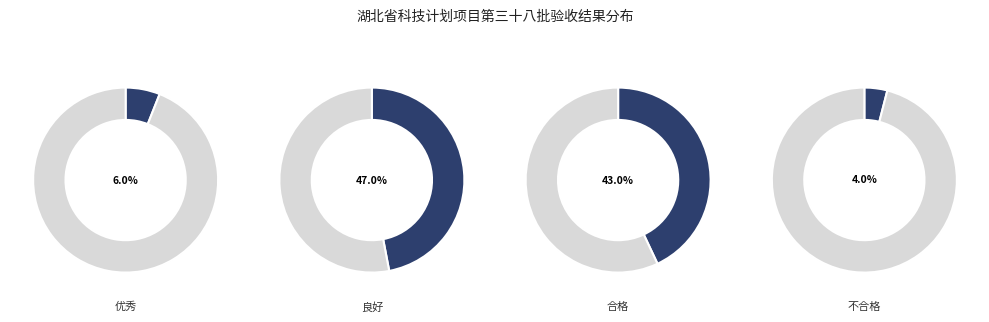

Does 优秀 account for over 50% of the chart?

No